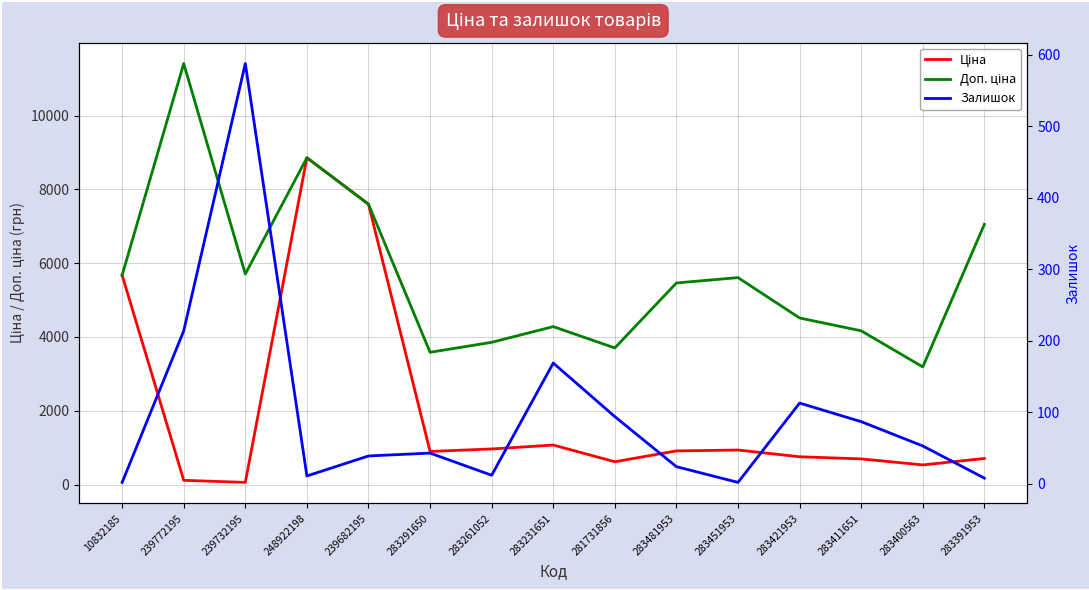

How many lines are shown in the chart?

3